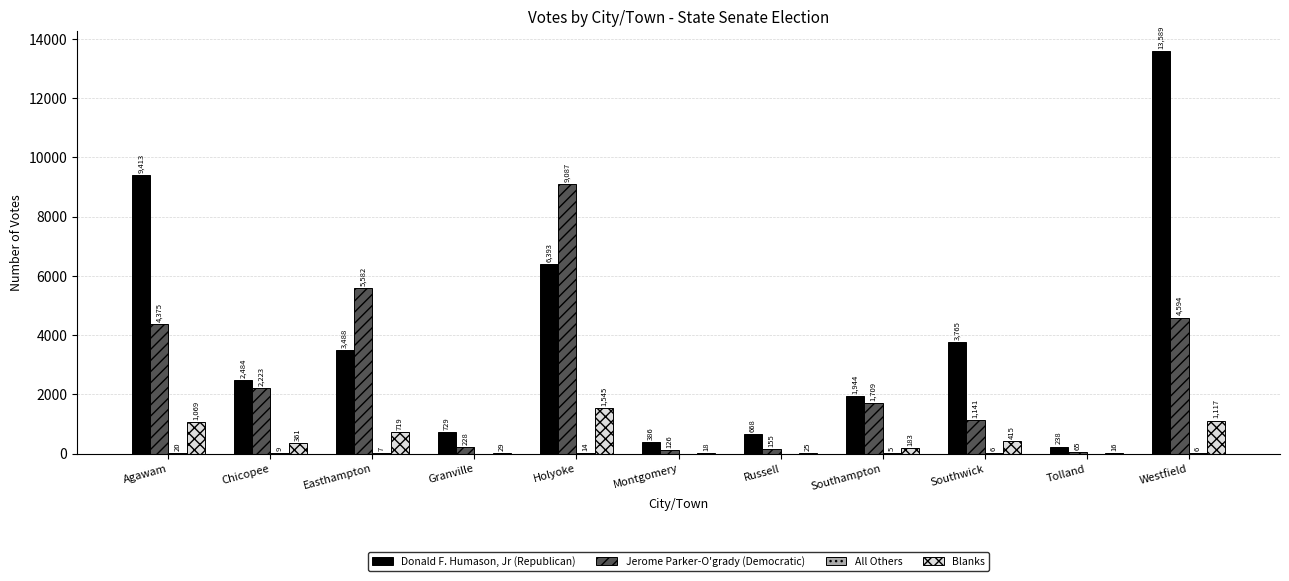

How many groups of bars are there?

11